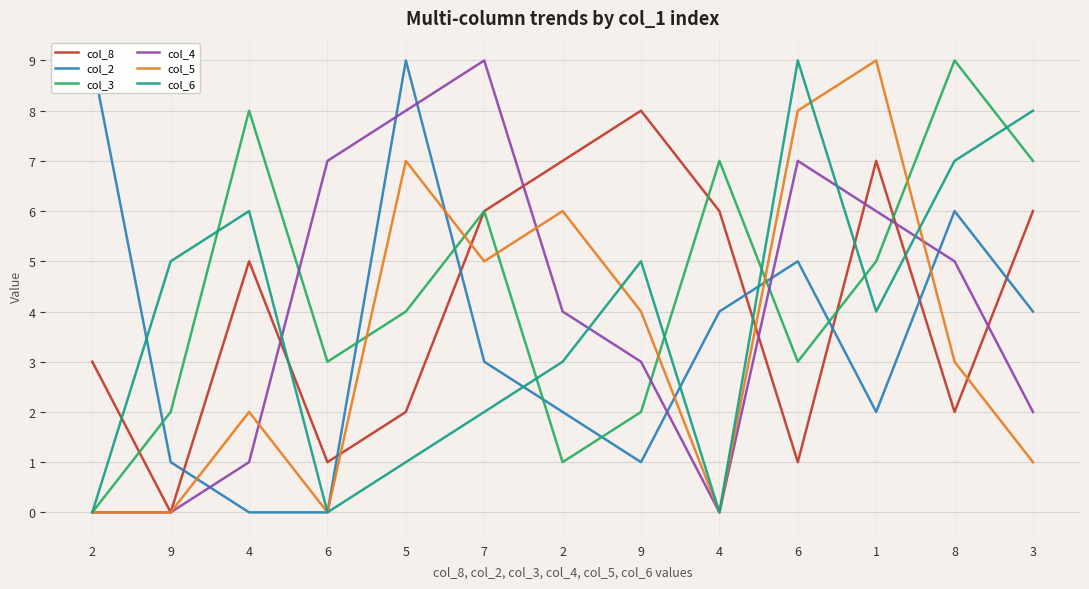

What is the label of the 11th point from the left?

1